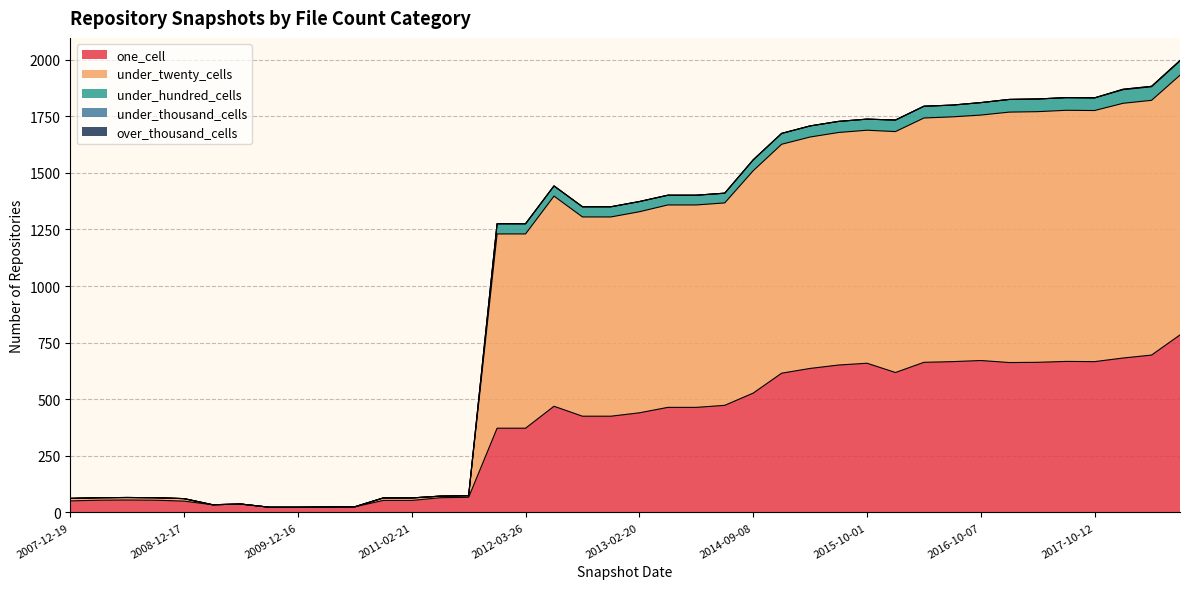

How many lines are shown in the chart?

5